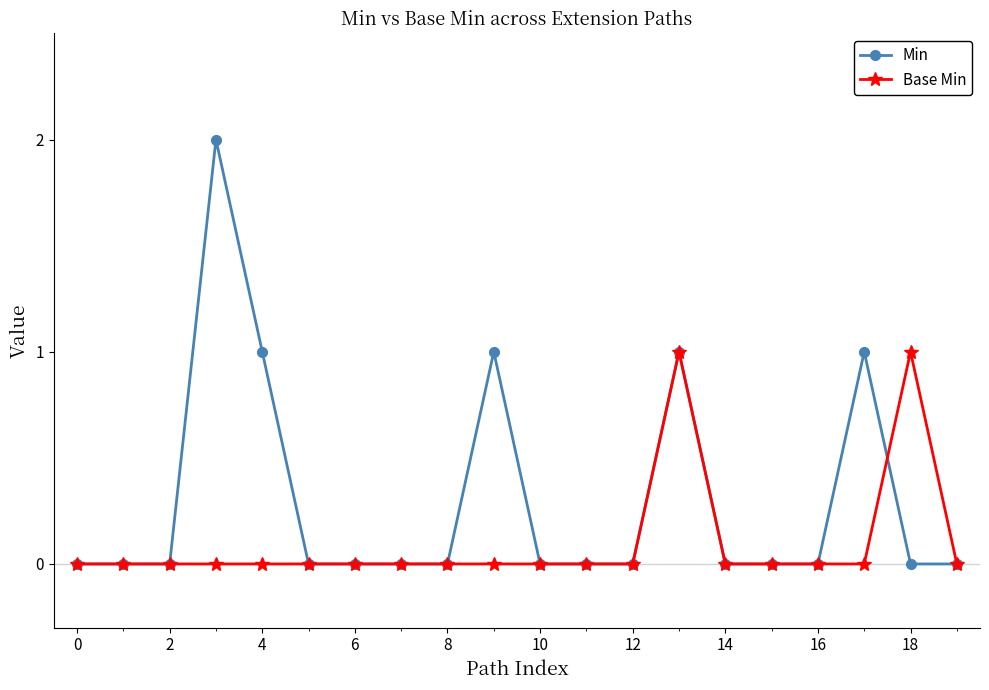

Which series has the widest spread of values?

Min